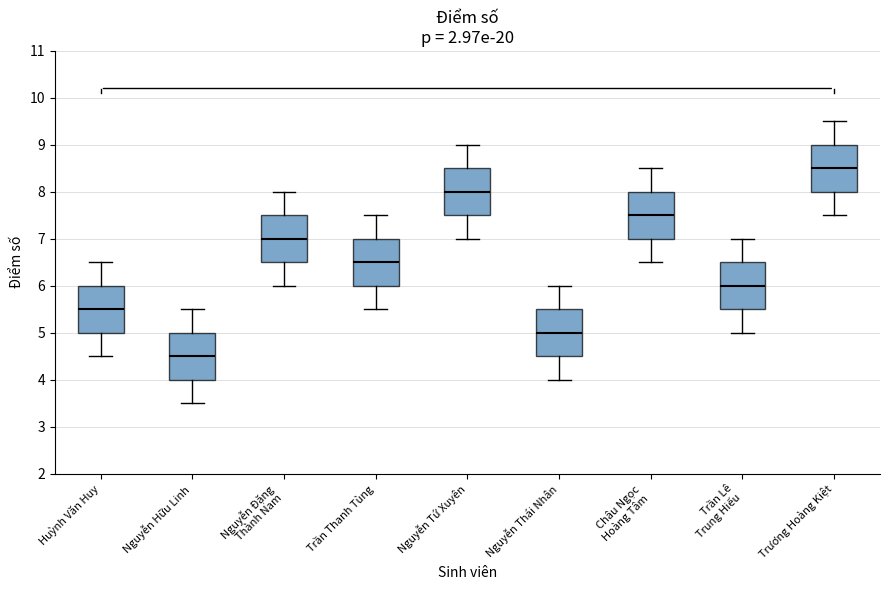

Which box has the highest median line?

Trương Hoàng Kiệt